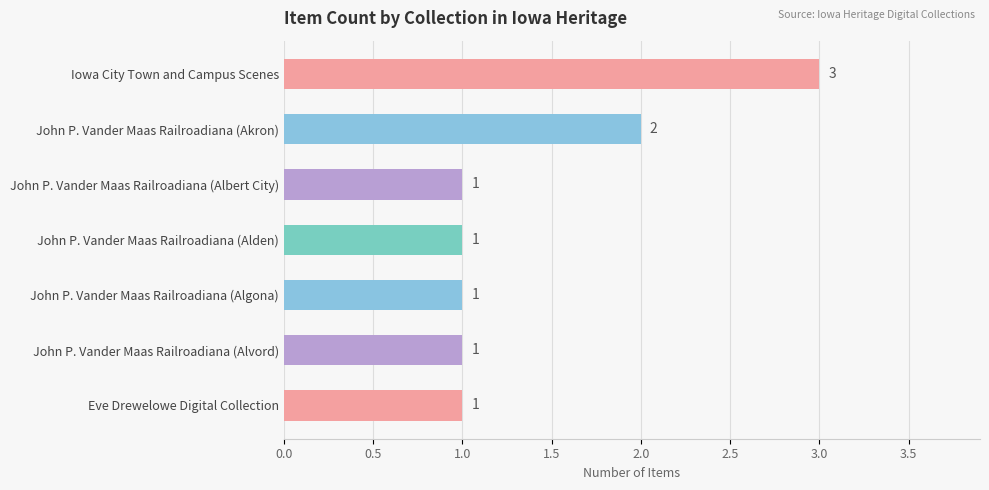

Approximately how many times larger is the value at Eve Drewelowe Digital Collection compared to John P. Vander Maas Railroadiana (Alden)?

1.0